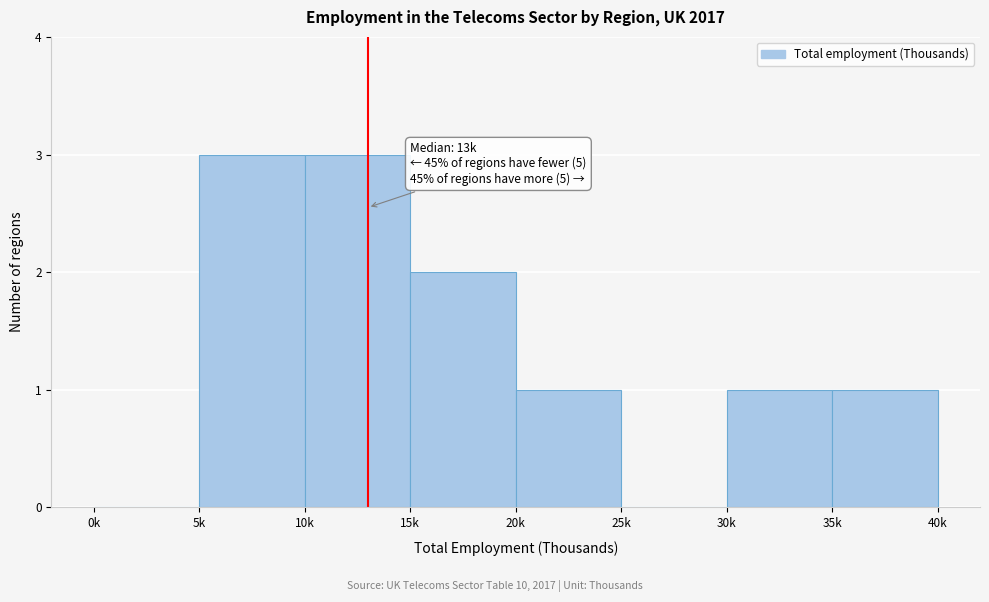

Reading left to right, what are all the values shown in this chart?

0k=0	5k=3	10k=3	15k=2	20k=1	25k=0	30k=1	35k=1